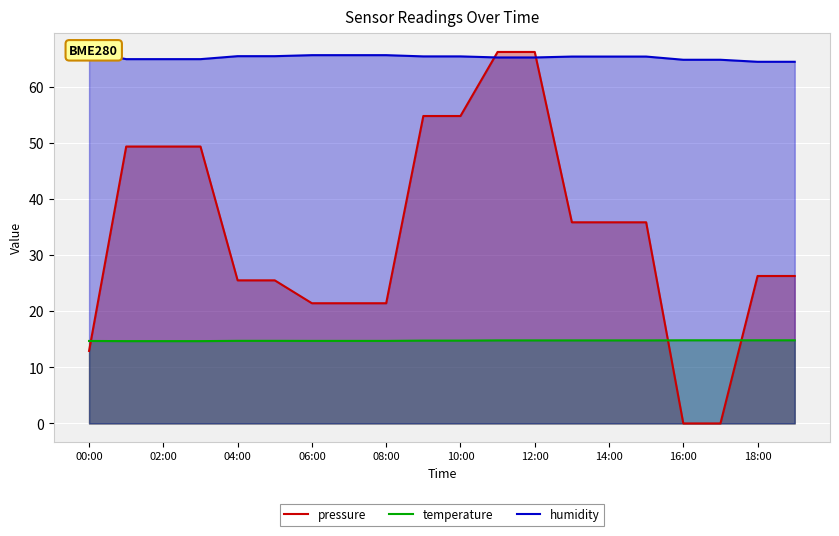

Does the chart display data point markers on the line(s)?

No